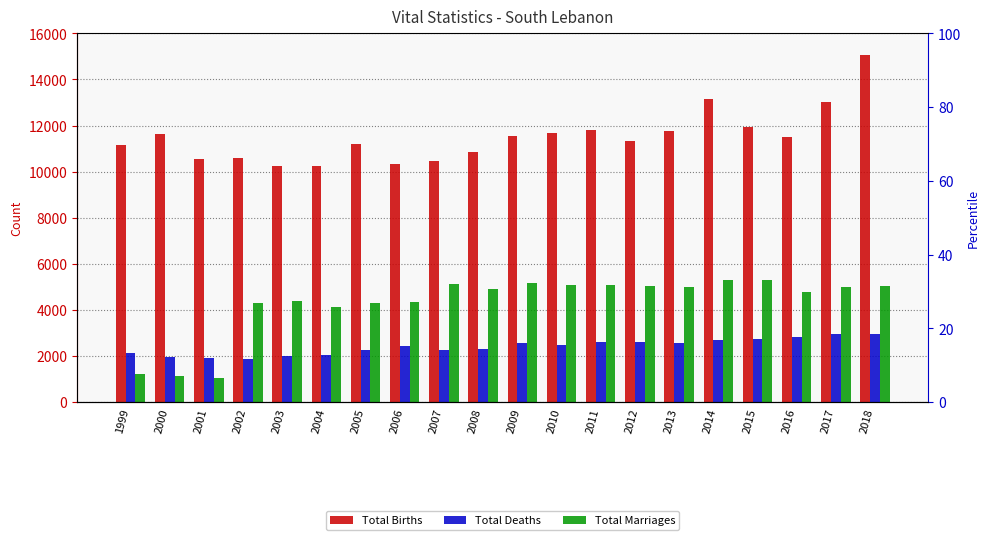

What is the sum of all Total Deaths values?

48325